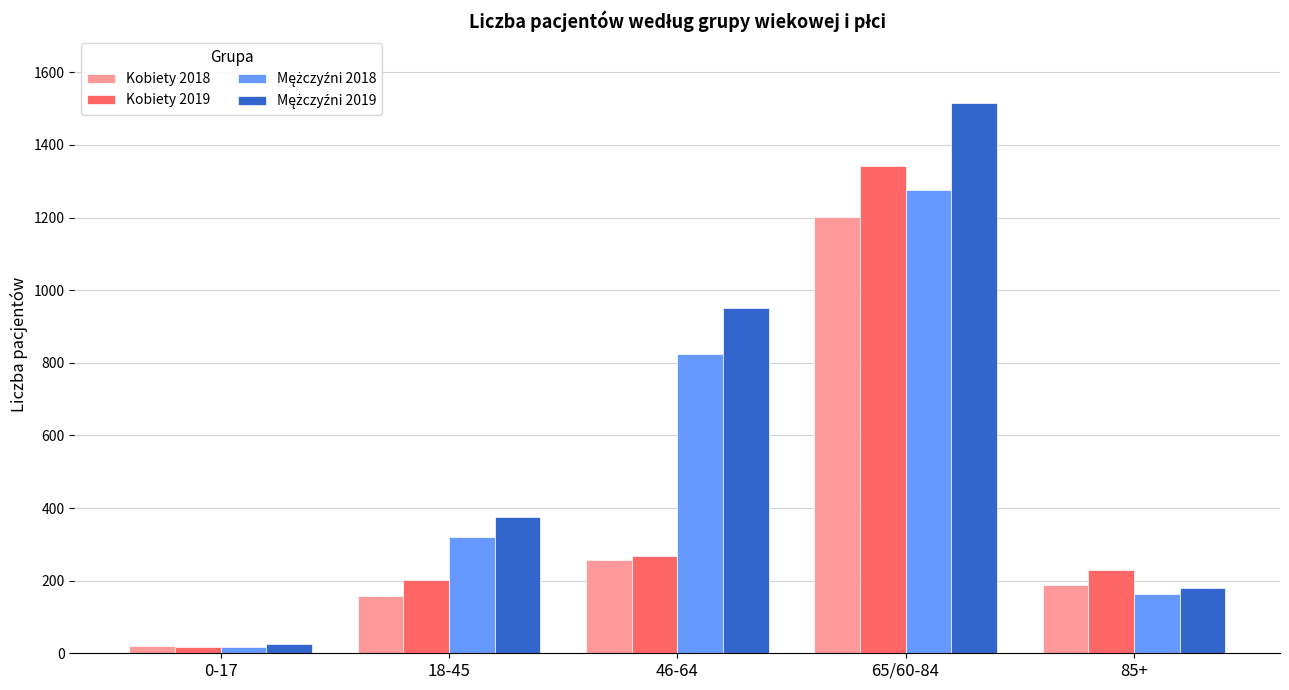

What is the sum of all Kobiety 2018 values?

1827